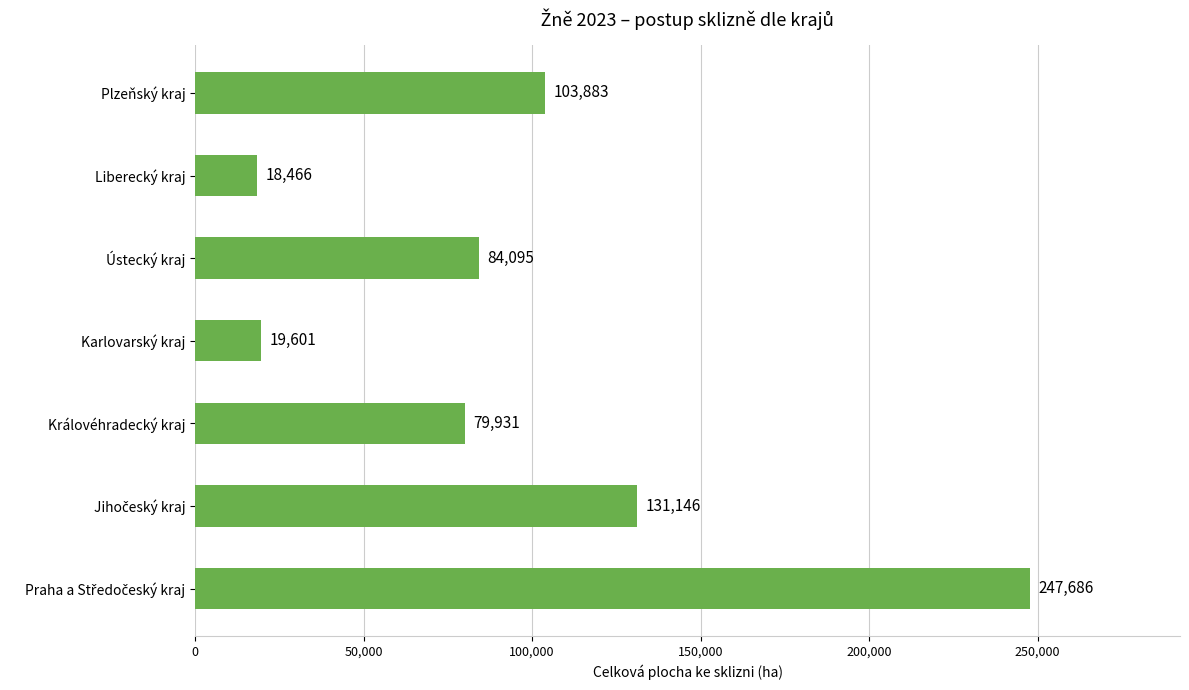

The chart shows a value of 79931 at Královéhradecký kraj. True or false?

True